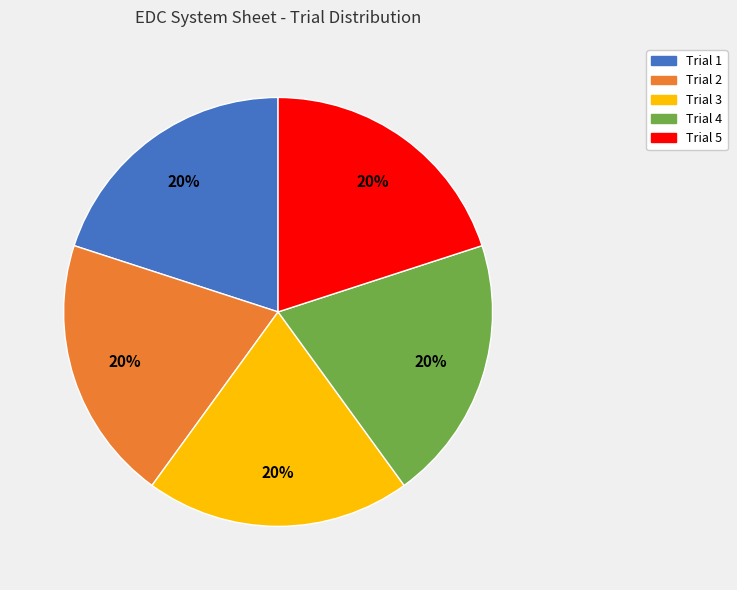

True or false: Trial 2 accounts for 20% of the total.

True